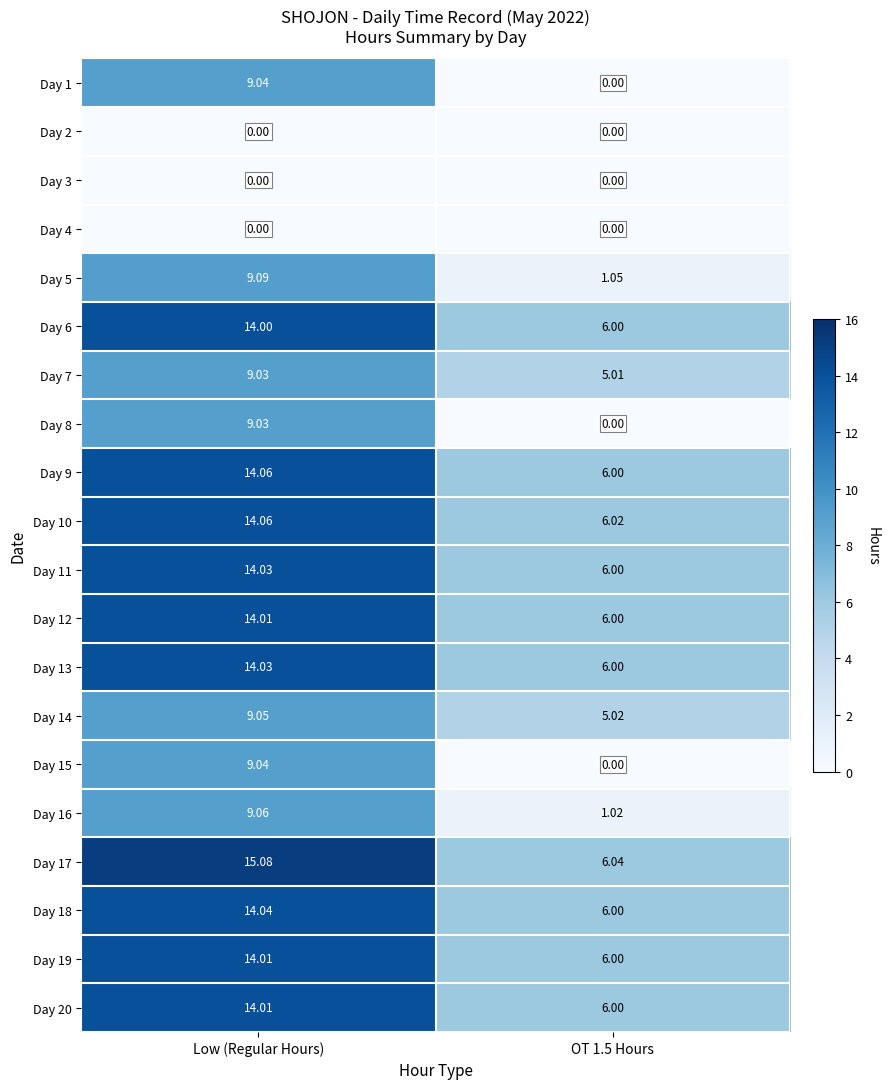

At which label does Day 11 reach its peak?

Low (Regular Hours)